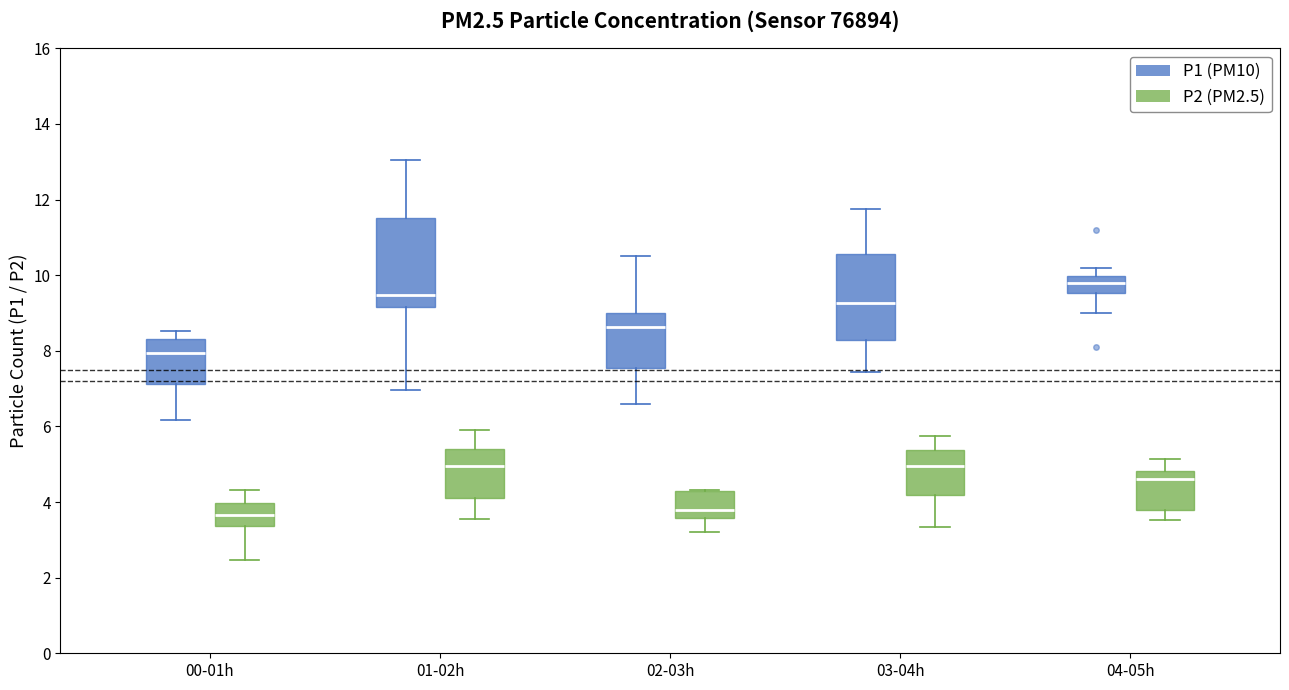

Reading left to right, read every box against the y-axis: the position of its median line, the range the box covers, and the ends of its whiskers. The values are not printed on the chart, so give them approximately, as read against the axis.

00-01h (P1 (PM10)): median 8.0, box 7.2 to 8.4, whiskers 6.2 to 8.6
00-01h (P2 (PM2.5)): median 3.6, box 3.4 to 4.0, whiskers 2.4 to 4.4
01-02h (P1 (PM10)): median 9.4, box 9.2 to 11.6, whiskers 7.0 to 13.0
01-02h (P2 (PM2.5)): median 5.0, box 4.2 to 5.4, whiskers 3.6 to 6.0
02-03h (P1 (PM10)): median 8.6, box 7.6 to 9.0, whiskers 6.6 to 10.6
02-03h (P2 (PM2.5)): median 3.8, box 3.6 to 4.4, whiskers 3.2 to 4.4
03-04h (P1 (PM10)): median 9.2, box 8.2 to 10.6, whiskers 7.4 to 11.8
03-04h (P2 (PM2.5)): median 5.0, box 4.2 to 5.4, whiskers 3.4 to 5.8
04-05h (P1 (PM10)): median 9.8, box 9.6 to 10.0, whiskers 9.0 to 10.2
04-05h (P2 (PM2.5)): median 4.6, box 3.8 to 4.8, whiskers 3.6 to 5.2